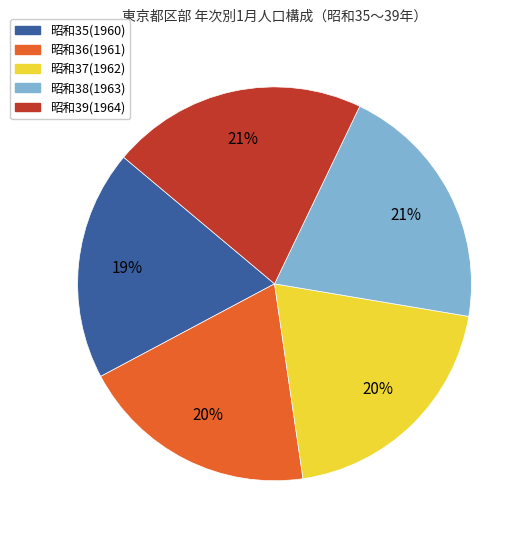

Which category has the smallest portion of the pie?

昭和35(1960)